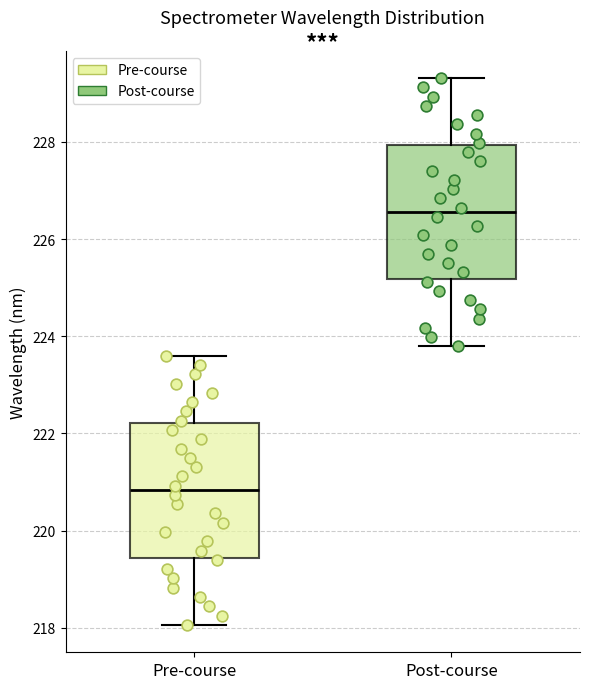

Where does the upper whisker of the box for Post-course end on the y-axis? The values are not printed on the chart, so give them approximately, as read against the axis.

229.4